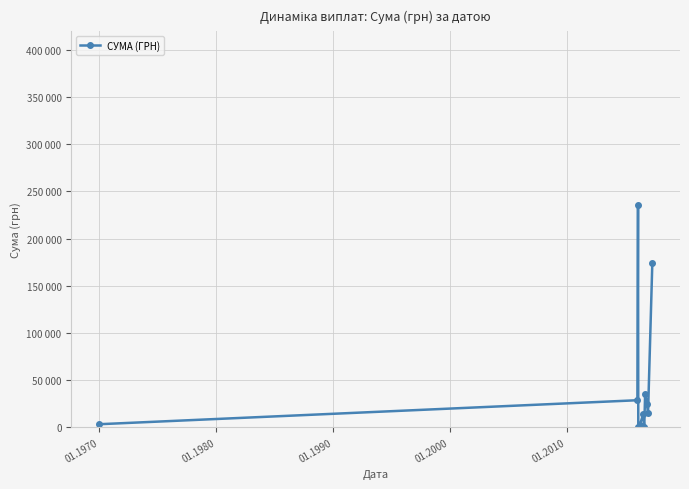

True or false: the data has more than 2 interior local peaks.

True